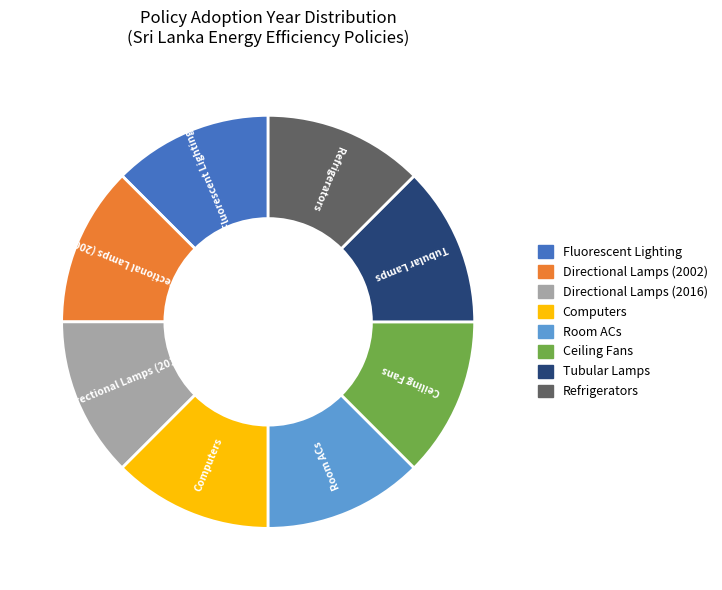

Does any single category account for the majority?

No